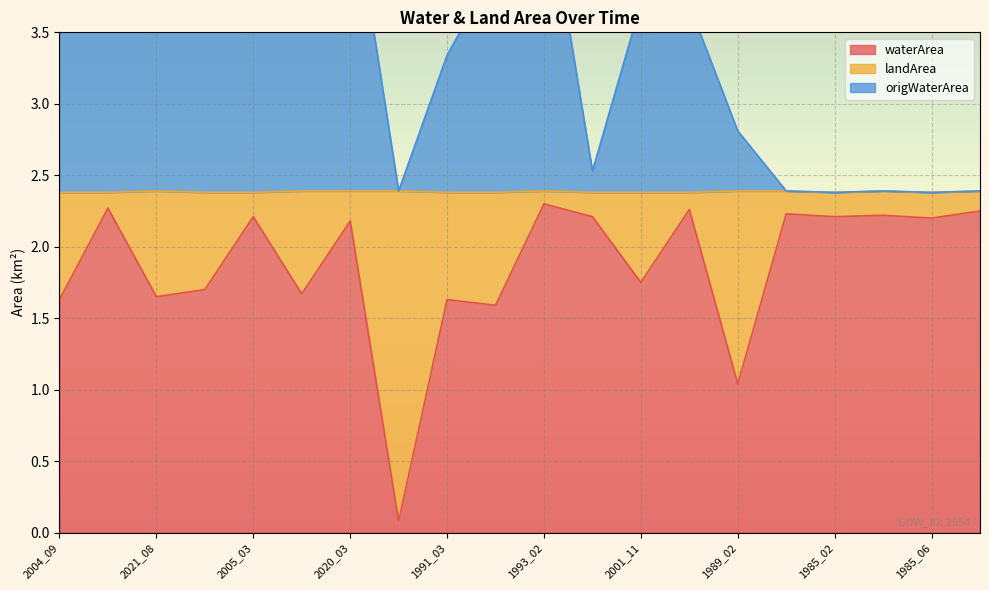

What is the smallest value displayed?

0.1